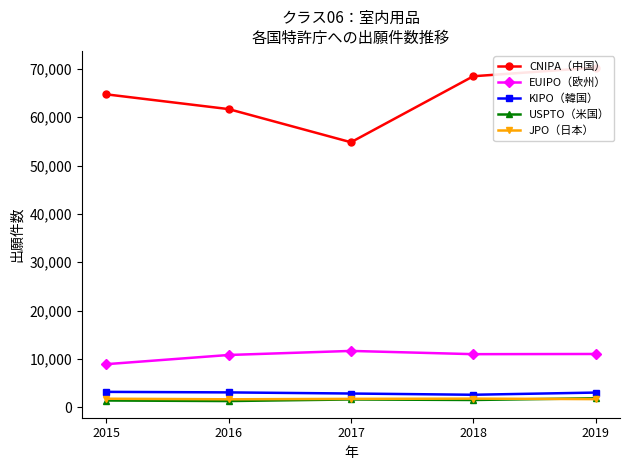

How many data points in KIPO（韓国） are above 3042?

2